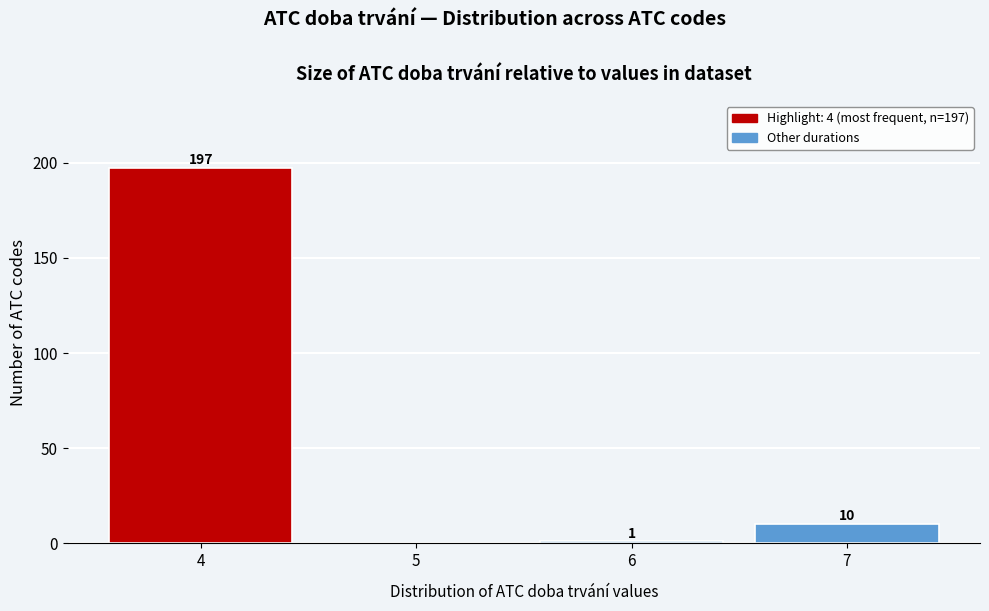

Over which range of the x-axis is the bar tallest?

3.5 to 4.5